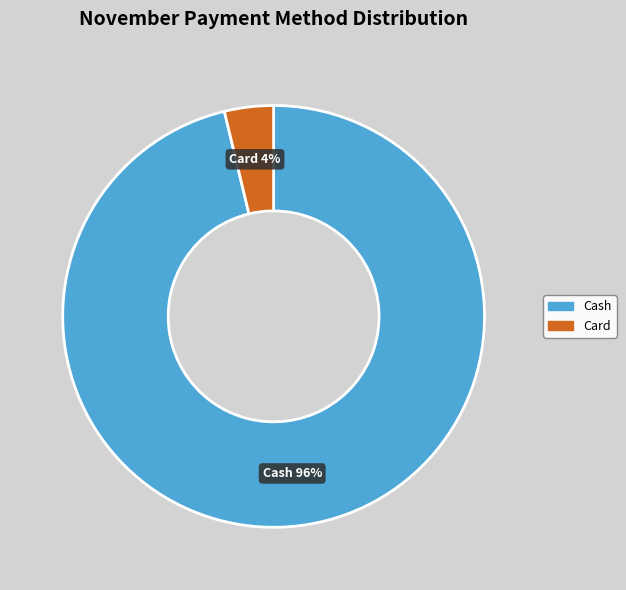

To the nearest percent, what portion does Card represent?

4%